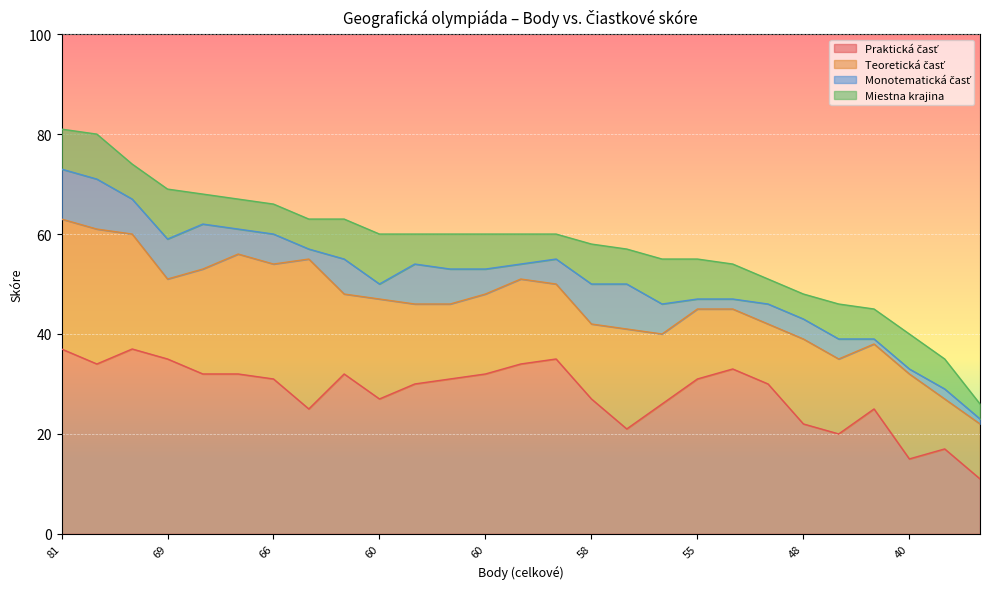

What is the value of the Monotematická časť point at the 20th from the left?

2